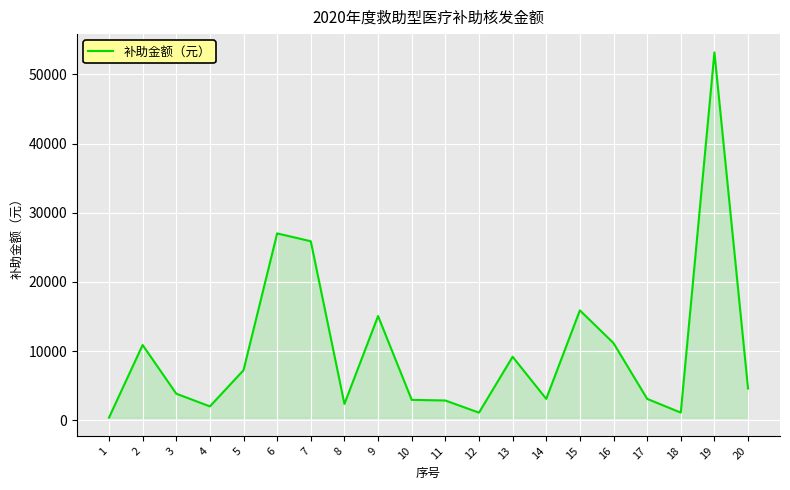

The value at 8 is 2374.7. True or false?

True